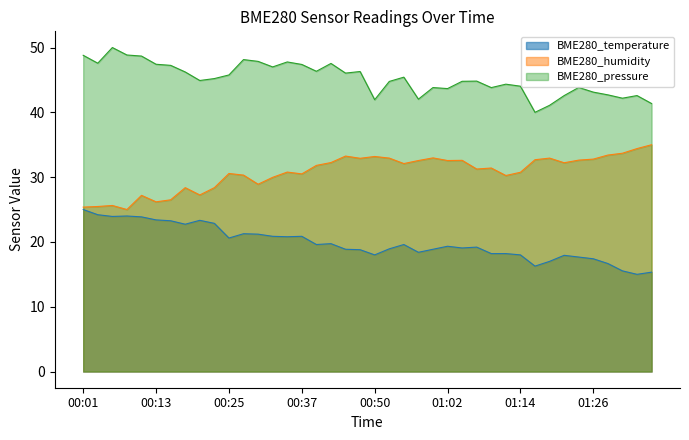

True or false: BME280_pressure and BME280_temperature cross at least once.

False